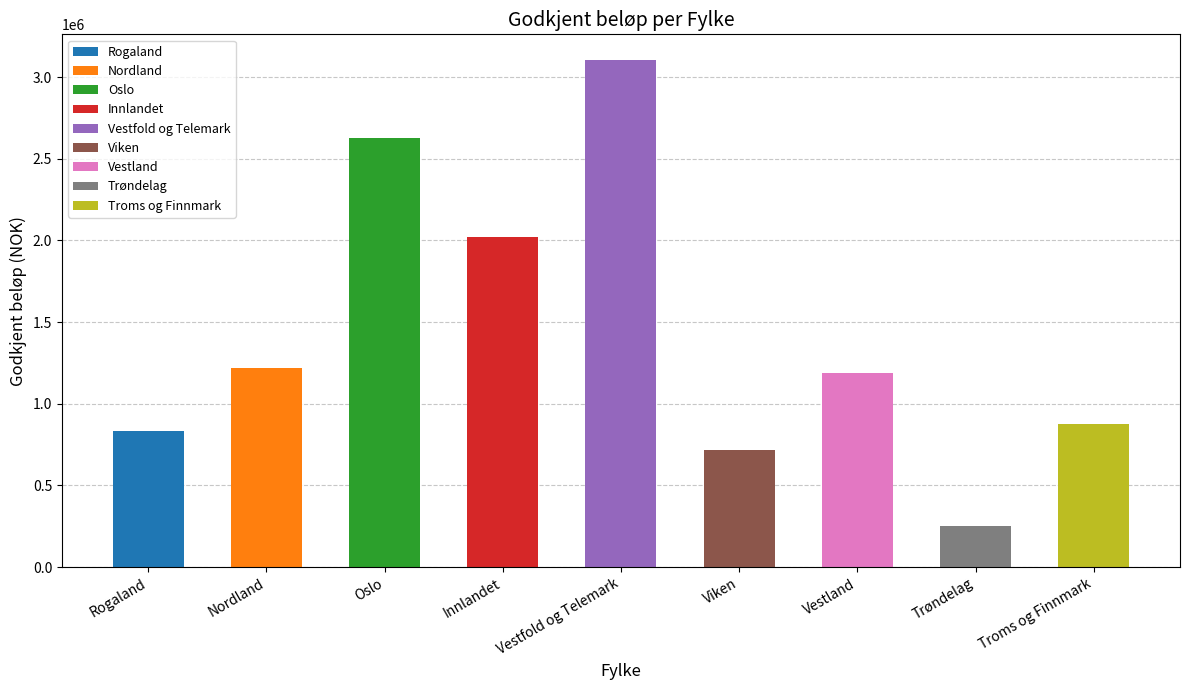

Where is the data nearest to the value 1677686?

Innlandet